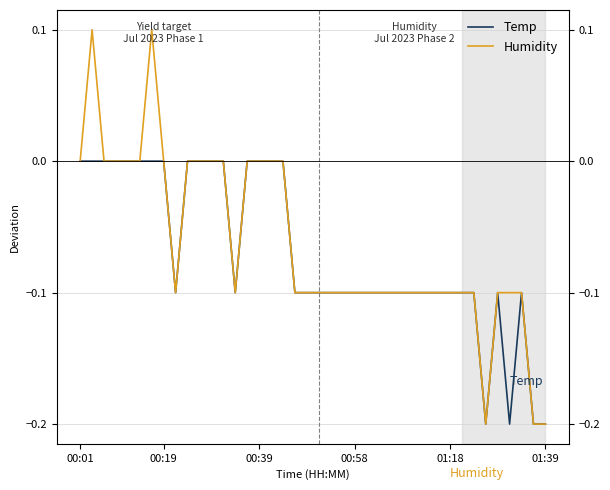

Reading left to right, what are all the values shown in this chart?

Temp: 0.0	0.0	0.0	0.0	0.0	0.0	0.0	0.0	-0.1	0.0	0.0	0.0	0.0	-0.1	0.0	0.0	0.0	0.0	-0.1	-0.1	-0.1	-0.1	-0.1	-0.1	-0.1	-0.1	-0.1	-0.1	-0.1	-0.1	-0.1	-0.1	-0.1	-0.1	-0.2	-0.1	-0.2	-0.1	-0.2	-0.2
Humidity: 0.0	0.1	0.0	0.0	0.0	0.0	0.1	0.0	-0.1	0.0	0.0	0.0	0.0	-0.1	0.0	0.0	0.0	0.0	-0.1	-0.1	-0.1	-0.1	-0.1	-0.1	-0.1	-0.1	-0.1	-0.1	-0.1	-0.1	-0.1	-0.1	-0.1	-0.1	-0.2	-0.1	-0.1	-0.1	-0.2	-0.2